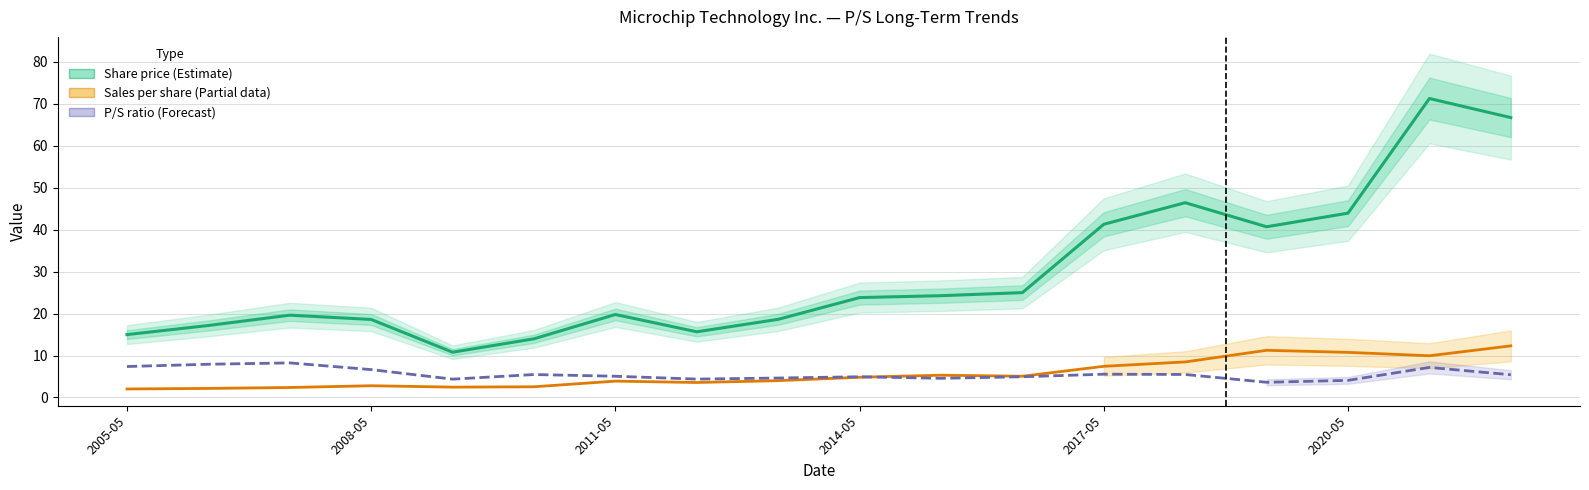

True or false: P/S ratio (Forecast) and Share price (Estimate) intersect in this chart.

False